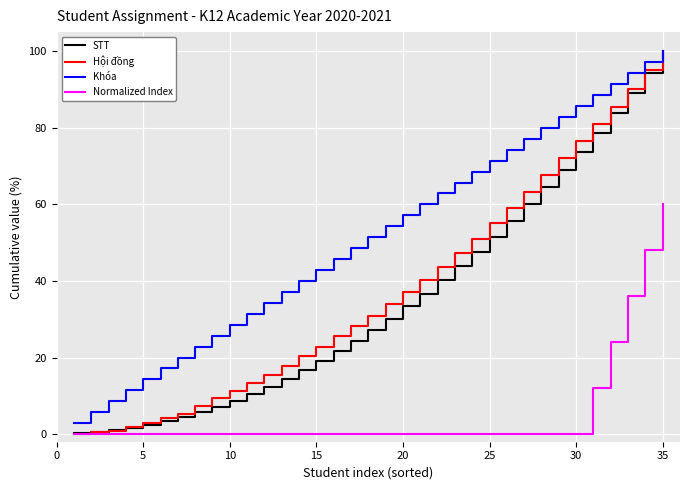

What is the difference between the maximum and minimum values in the Khóa series?

97.1